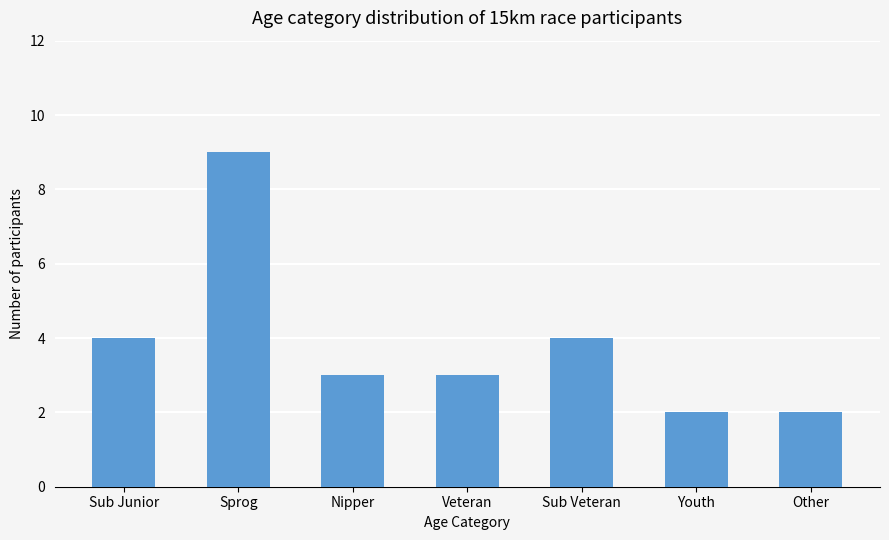

Reading left to right, list all the values displayed in this chart.

Sub Junior=4	Sprog=9	Nipper=3	Veteran=3	Sub Veteran=4	Youth=2	Other=2